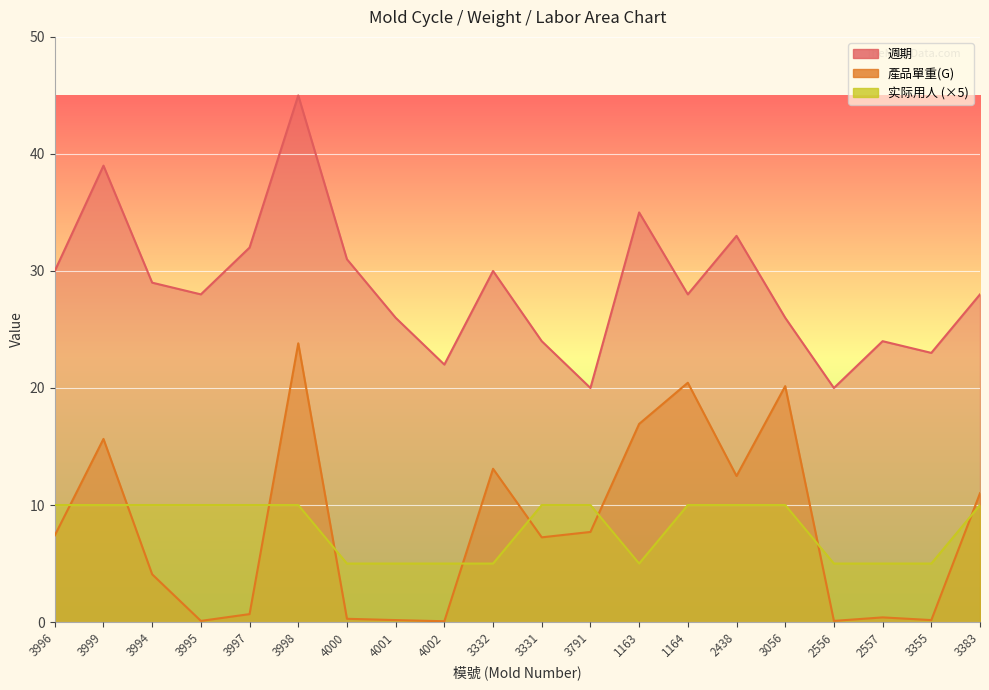

What is the label of the 15th point from the right?

3998